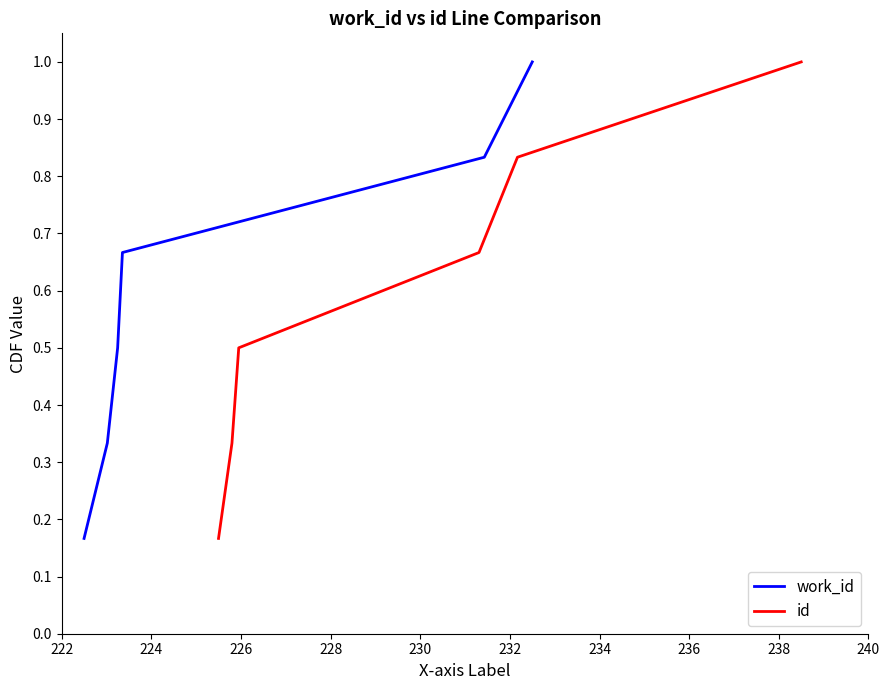

What is the value of the id point at the 2nd from the left?

0.3